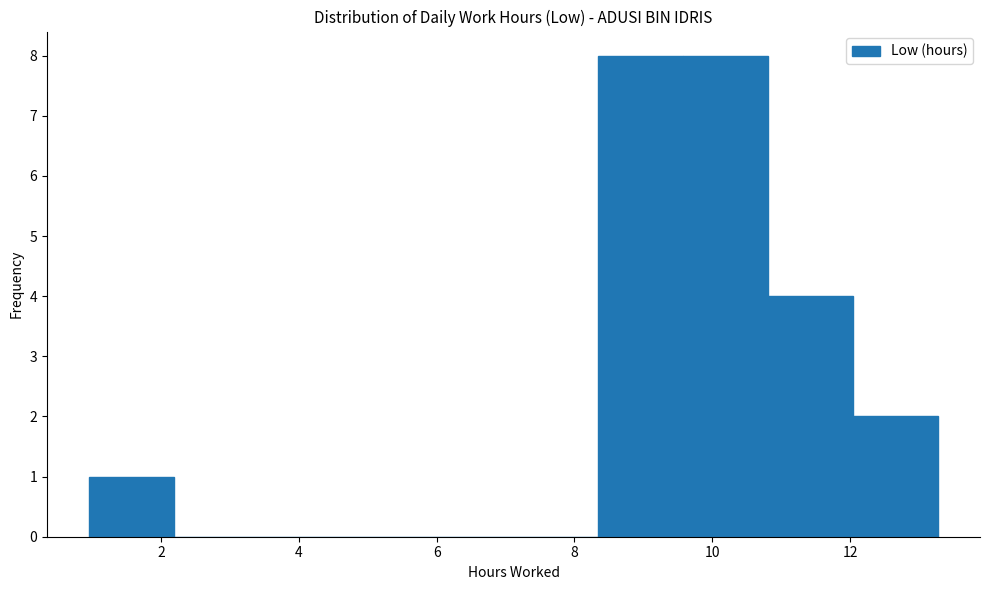

Reading left to right, list every bar in this chart as the range it spans on the x-axis followed by its height. Neither the bar edges nor the heights are printed on the chart, so give them approximately, as read against the axes.

1.0 to 2.2: 1
2.2 to 3.4: 0
3.4 to 4.6: 0
4.6 to 5.8: 0
5.8 to 7.2: 0
7.2 to 8.4: 0
8.4 to 9.6: 8
9.6 to 10.8: 8
10.8 to 12.0: 4
12.0 to 13.2: 2